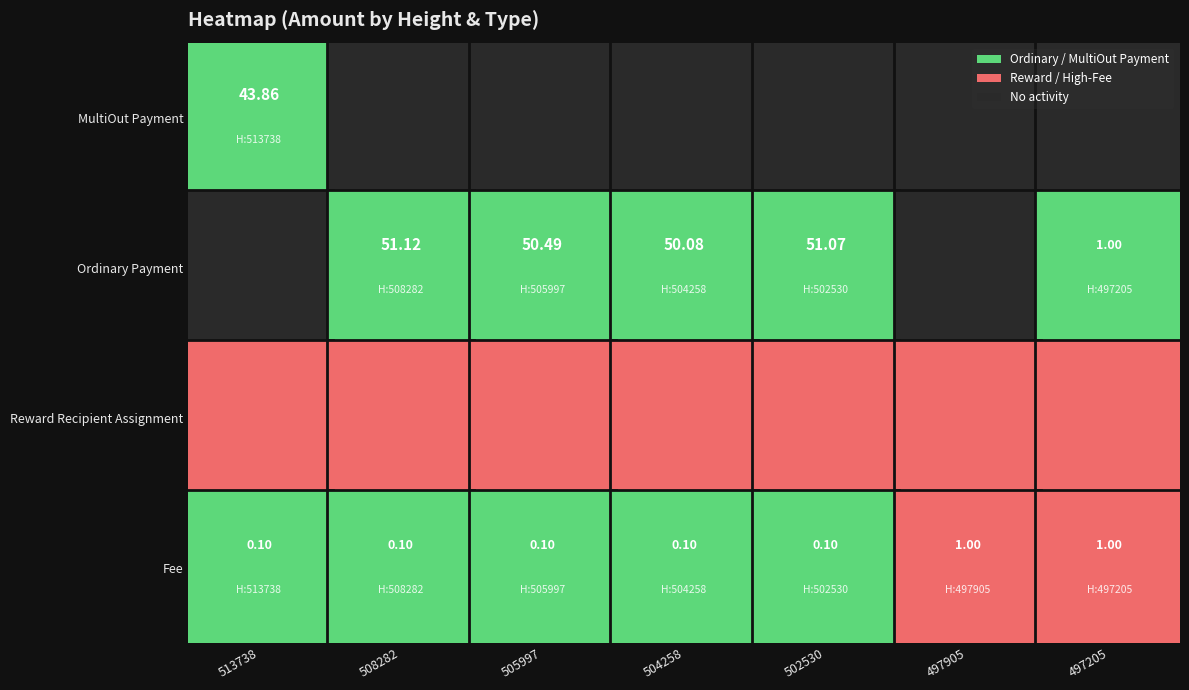

What value does the Fee series have at 505997?

0.1